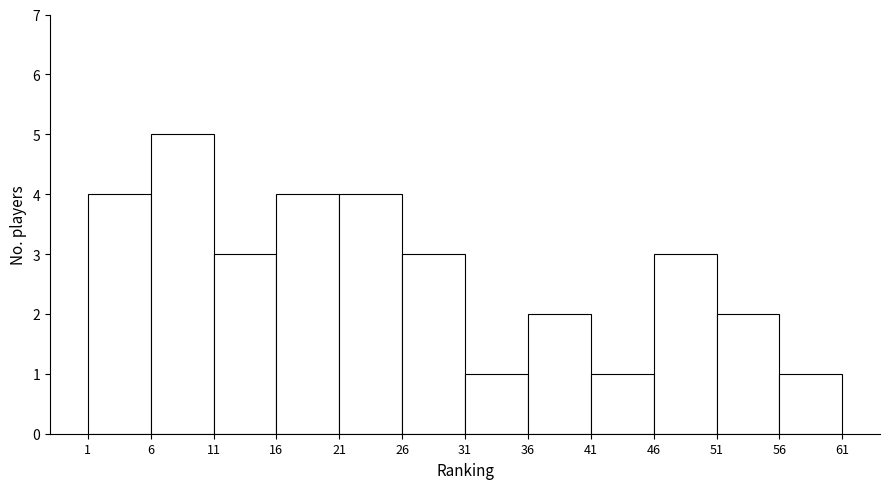

Reading left to right, list every bar in this chart as the range it spans on the x-axis followed by its height. The values are not printed on the chart, so give them approximately, as read against the axis.

1 to 6: 4
6 to 11: 5
11 to 16: 3
16 to 21: 4
21 to 26: 4
26 to 31: 3
31 to 36: 1
36 to 41: 2
41 to 46: 1
46 to 51: 3
51 to 56: 2
56 to 61: 1